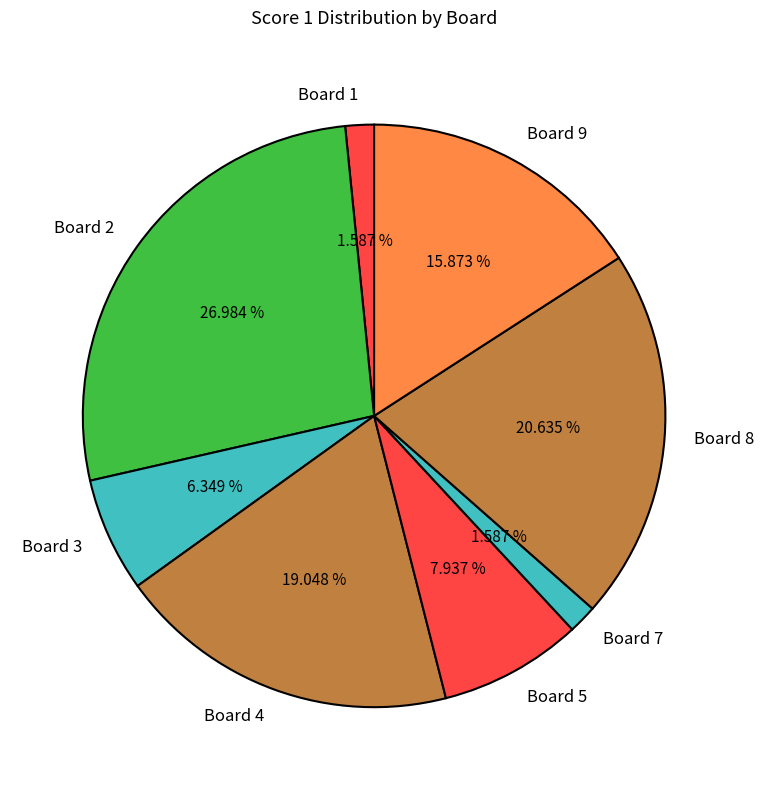

What percentage do Board 1 and Board 3 together represent?

7.9%